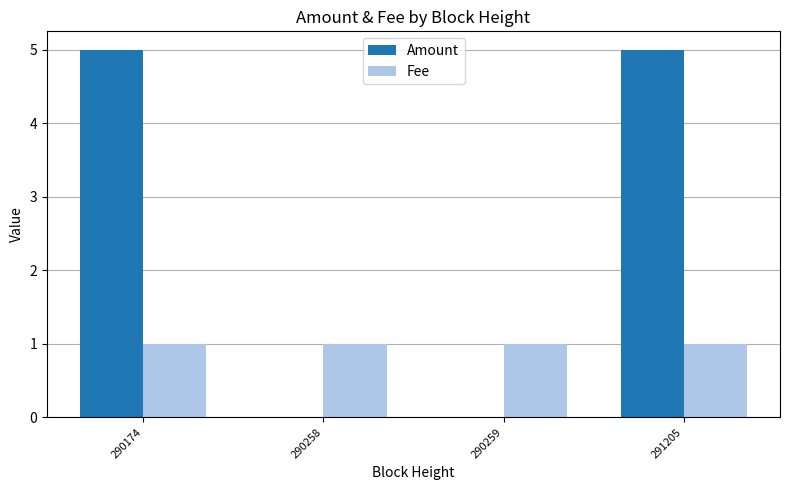

Which series has the widest spread of values?

Amount